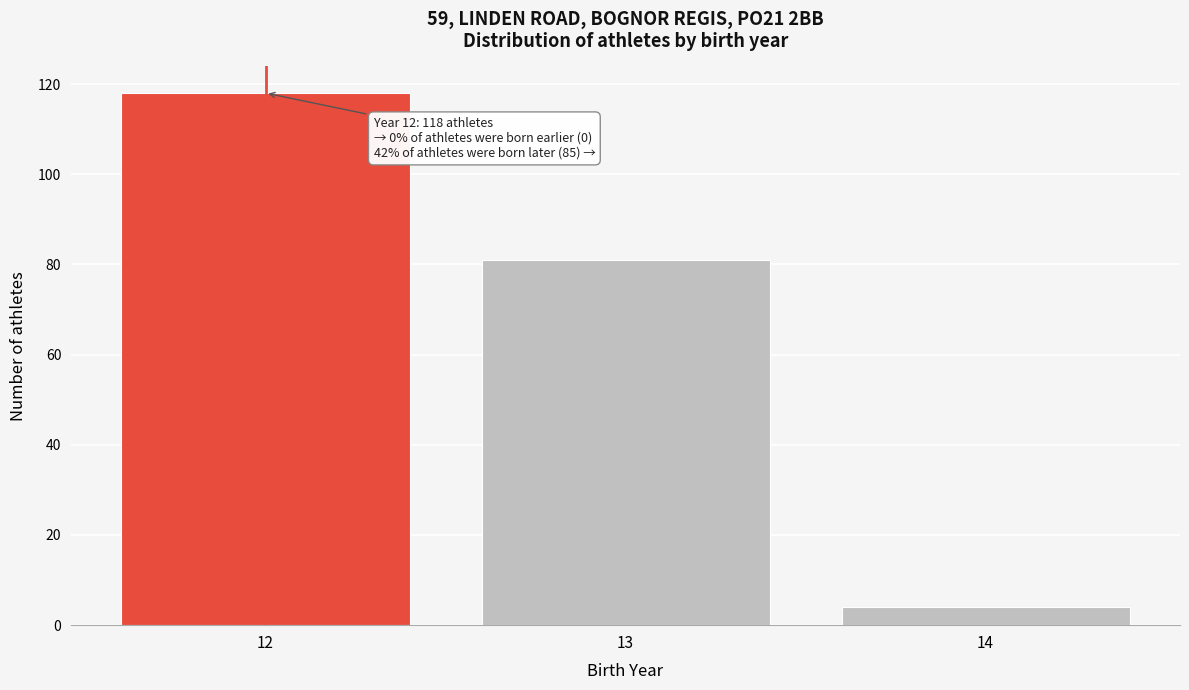

Reading right to left, list all the values displayed in this chart.

4	81	118